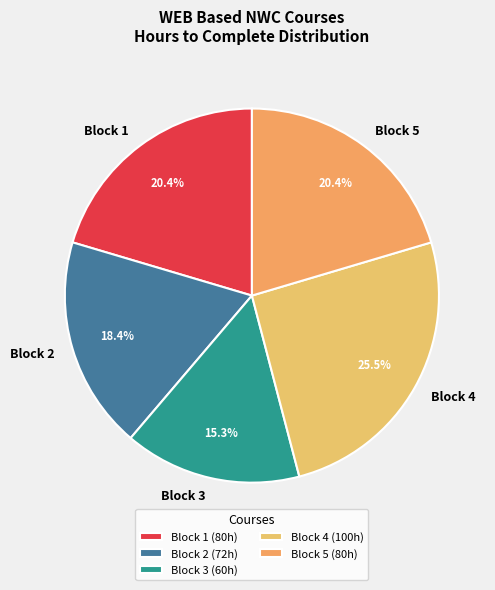

What is the total percentage of Block 3 and Block 2?

33.7%